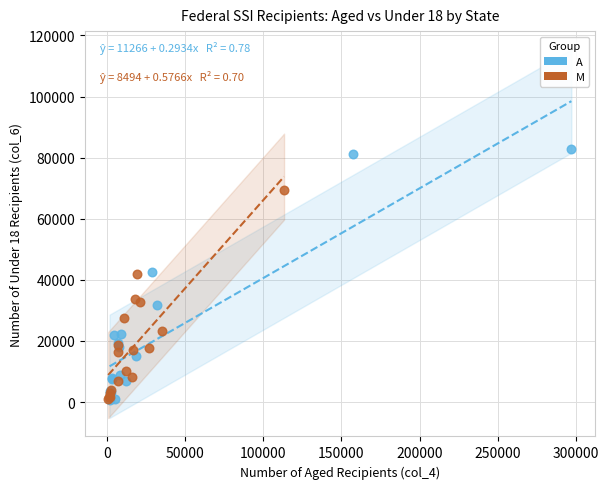

Which series reaches the maximum Y coordinate?

A